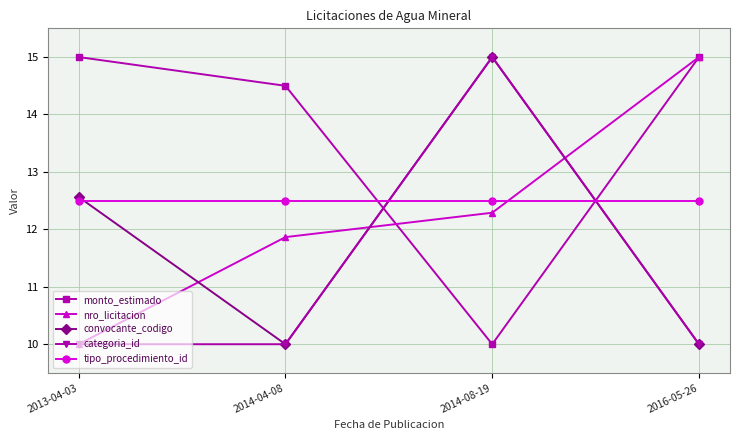

Which category has the lowest value in the nro_licitacion series?

2013-04-03